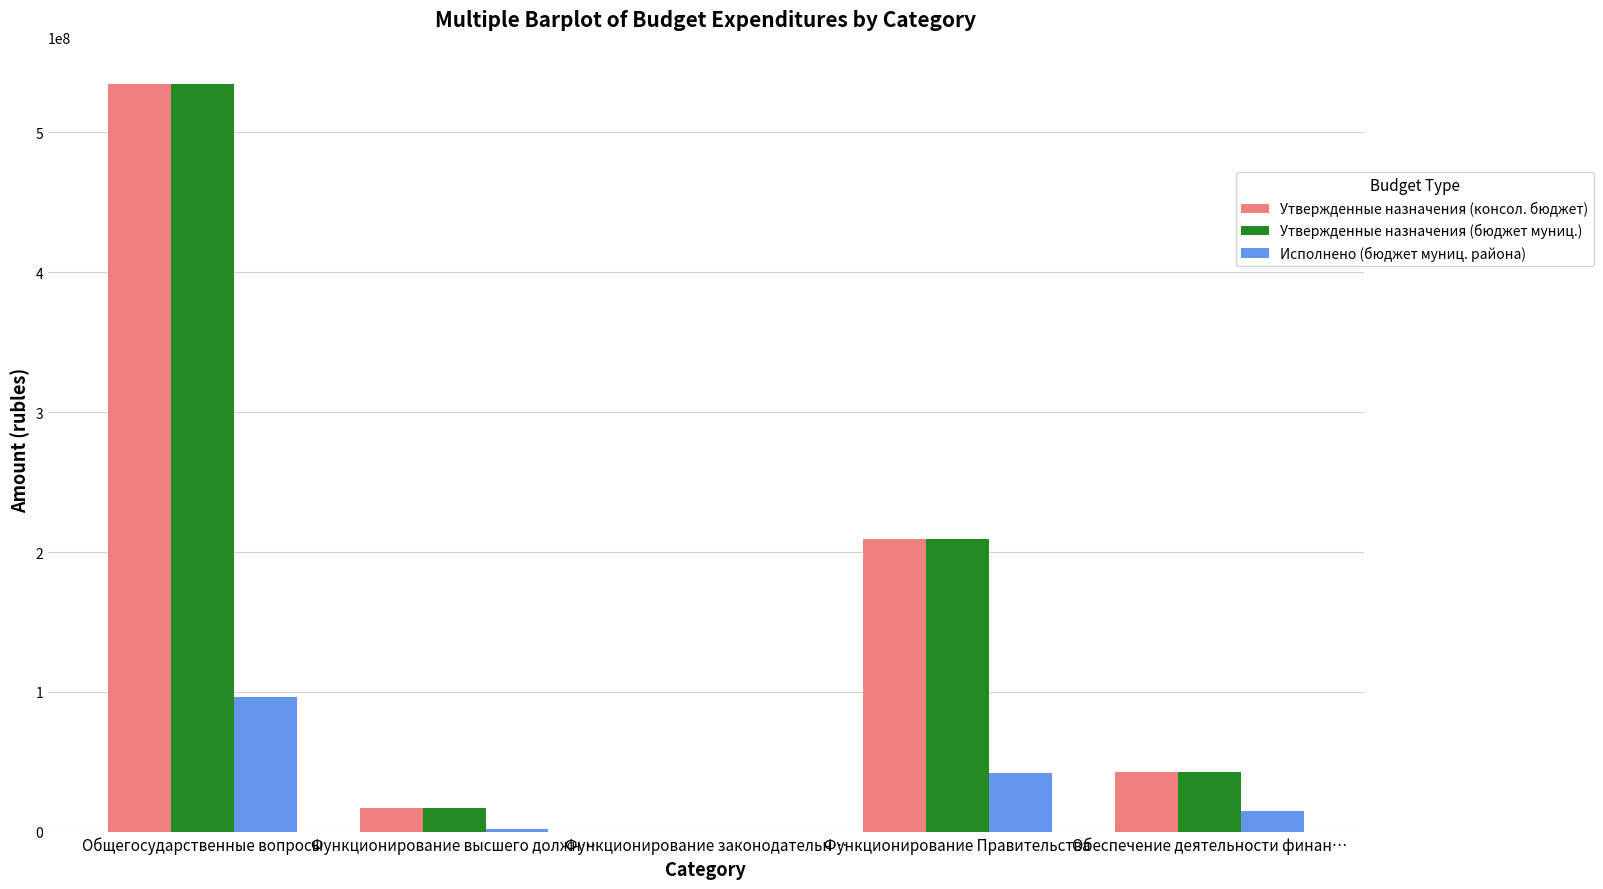

How many groups of bars are there?

5